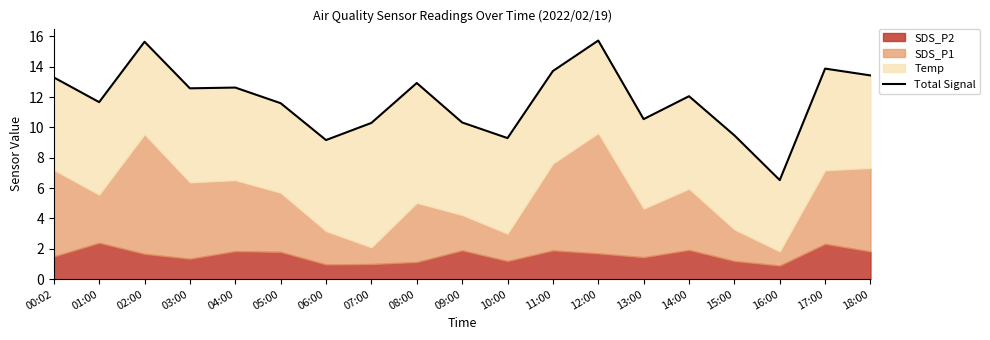

How many lines are shown in the chart?

1